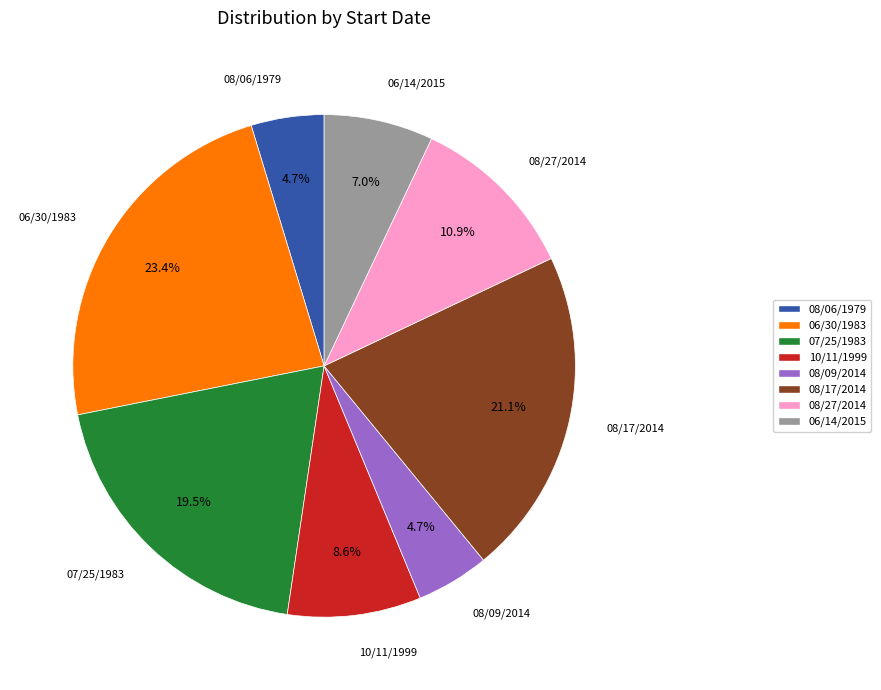

Does any single category account for the majority?

No